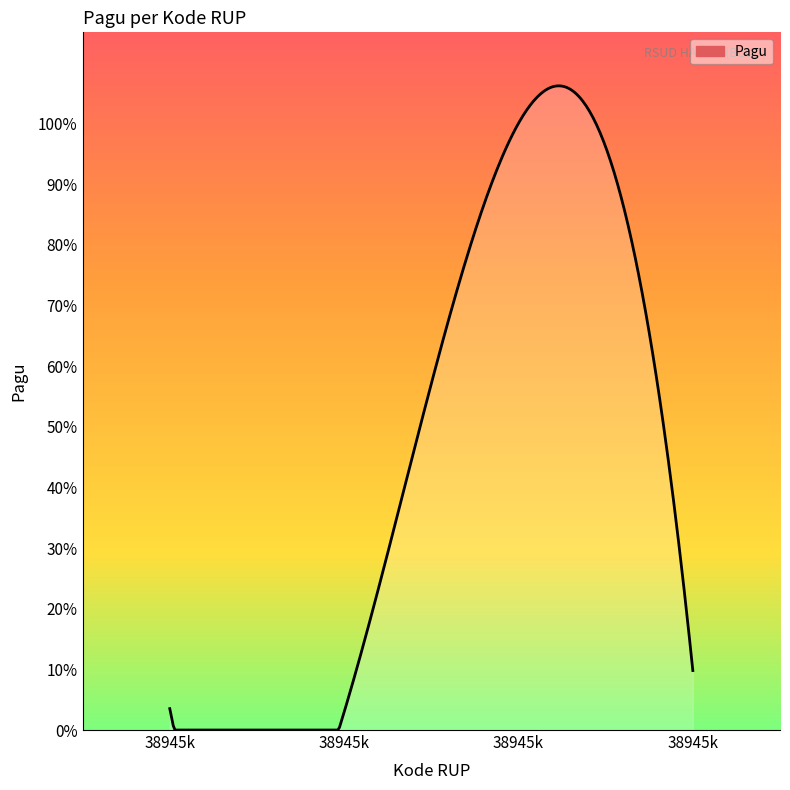

How many points are lower than both their immediate neighbors (excluding endpoints)?

1